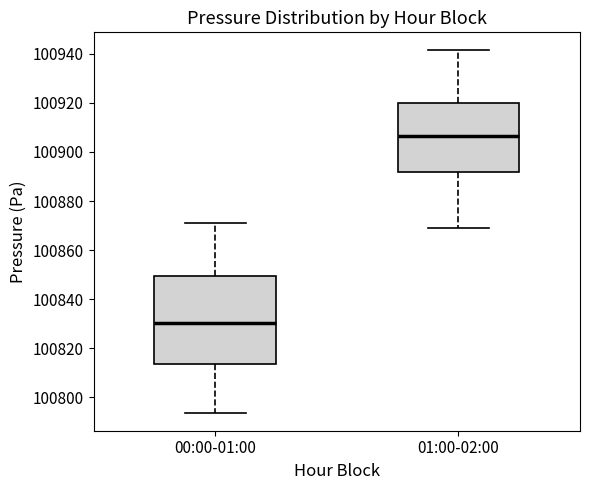

Where is the upper edge of the box for 00:00-01:00 on the y-axis? The values are not printed on the chart, so give them approximately, as read against the axis.

100850